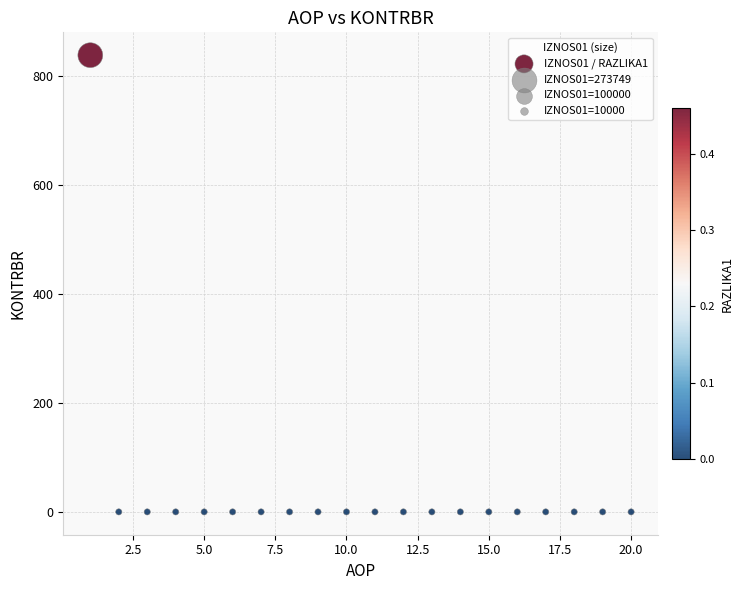

What is the range of Y values (max minus min)?

837.8